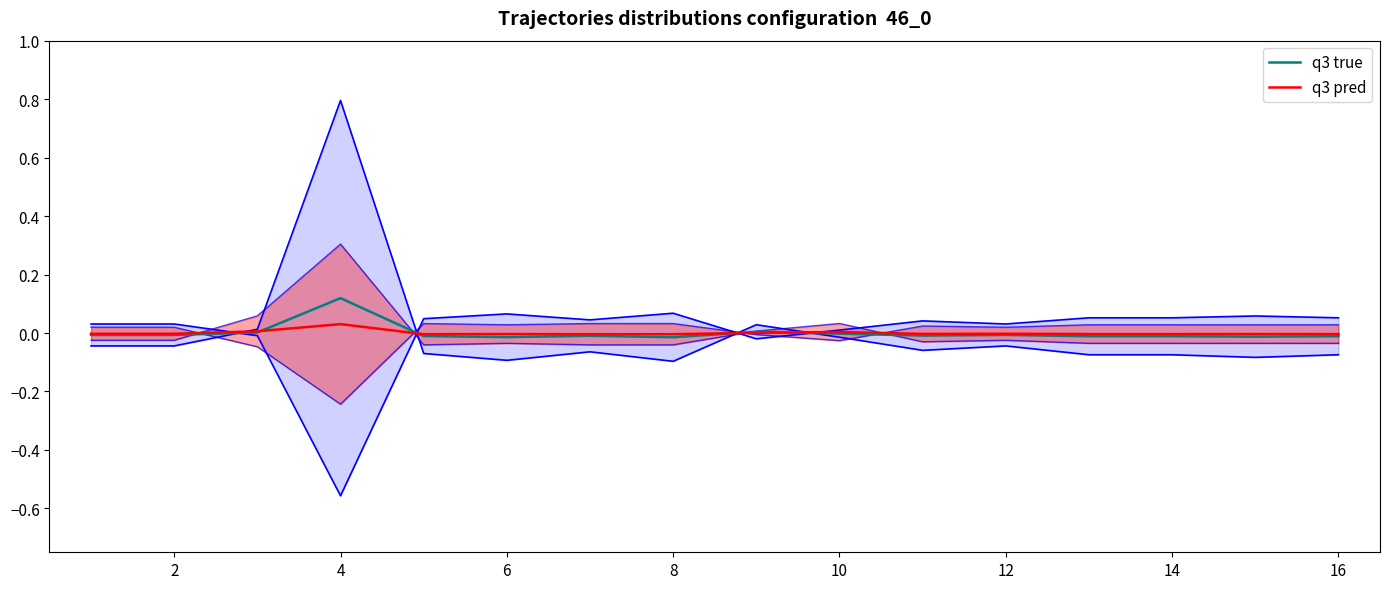

Which category has the highest value in the q3 true series?

4